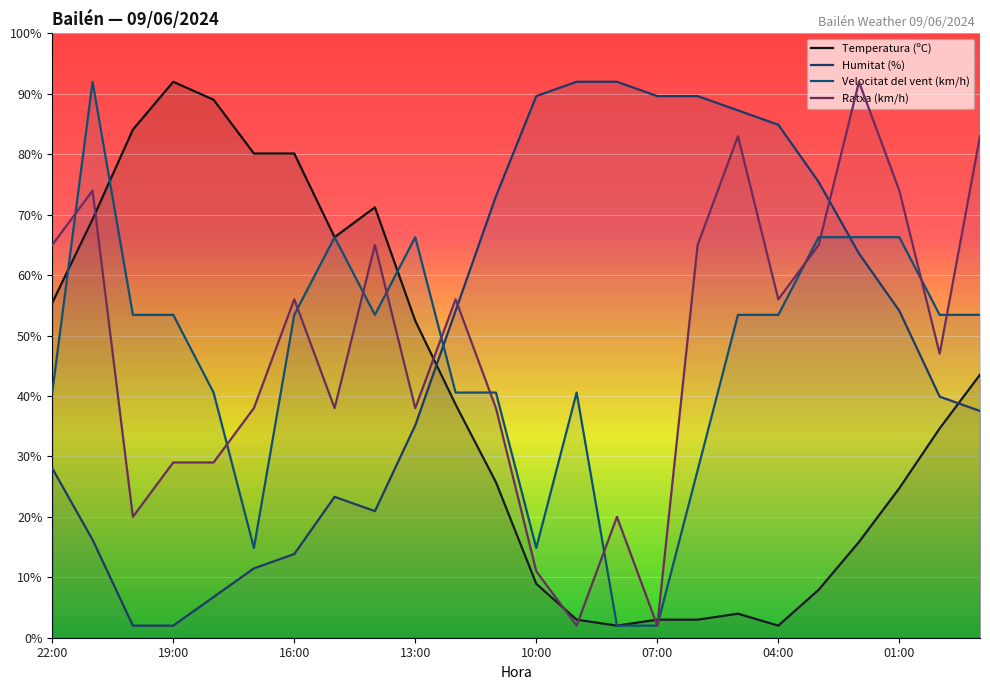

What is the average value of the Velocitat del vent (km/h) series?

46.5